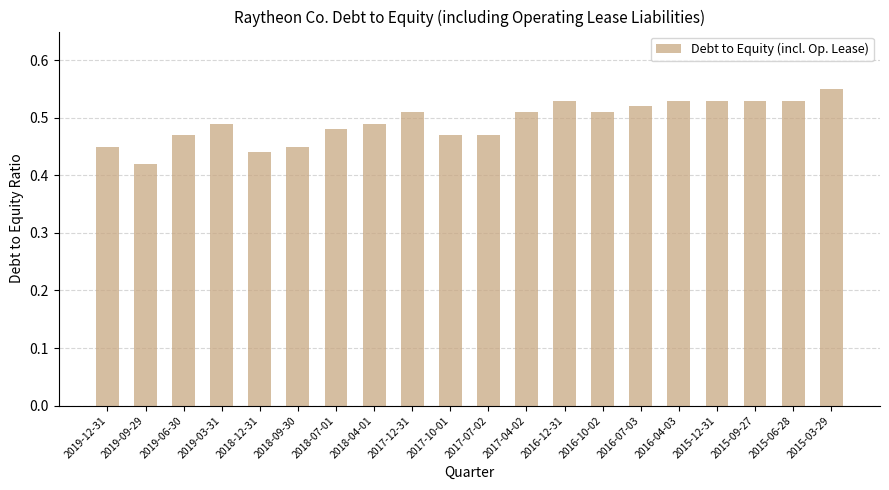

Where is the data nearest to the value 0?

2019-09-29